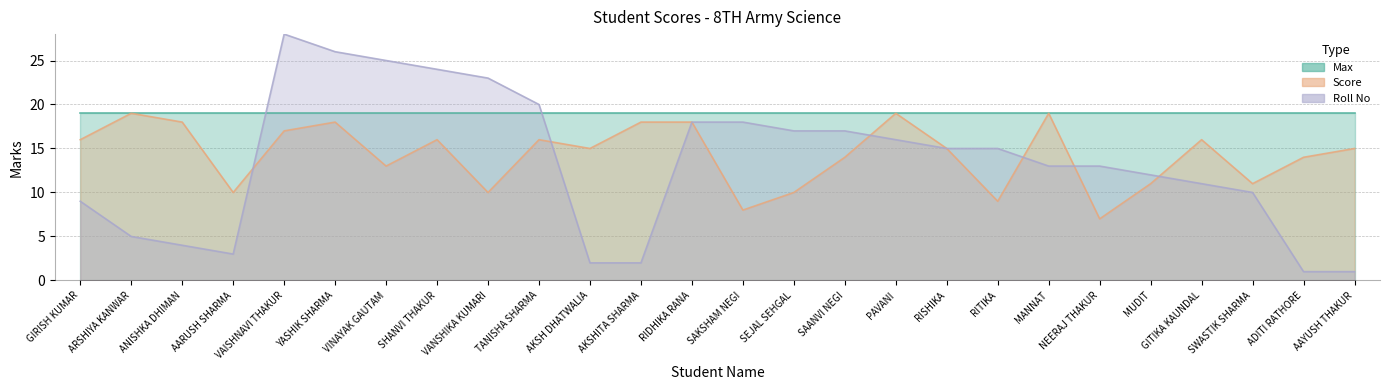

True or false: Roll No has a value of 6 at MANNAT.

False